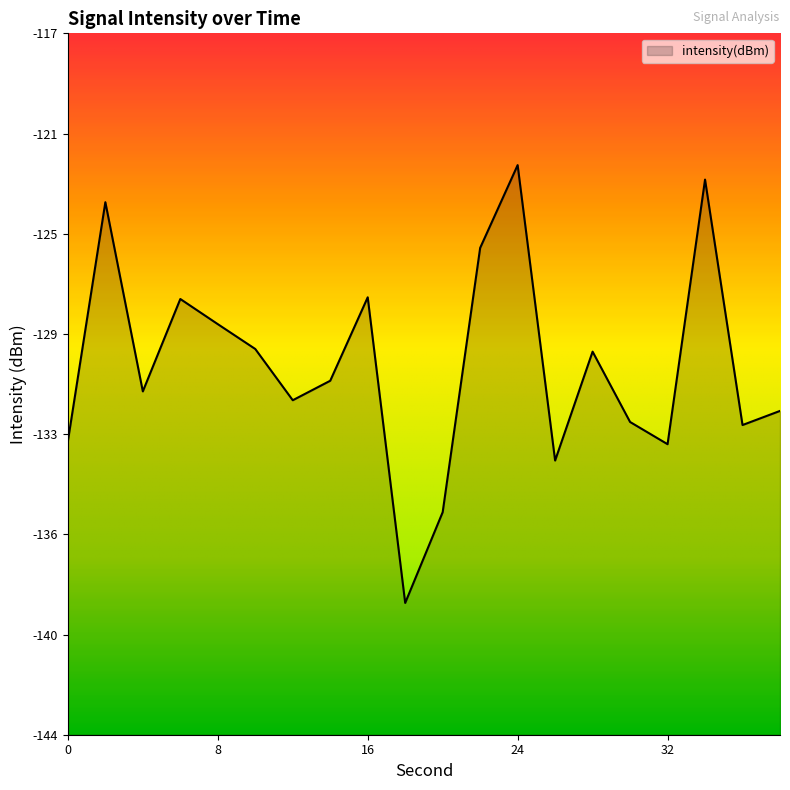

What is the smallest value displayed?

-139.0